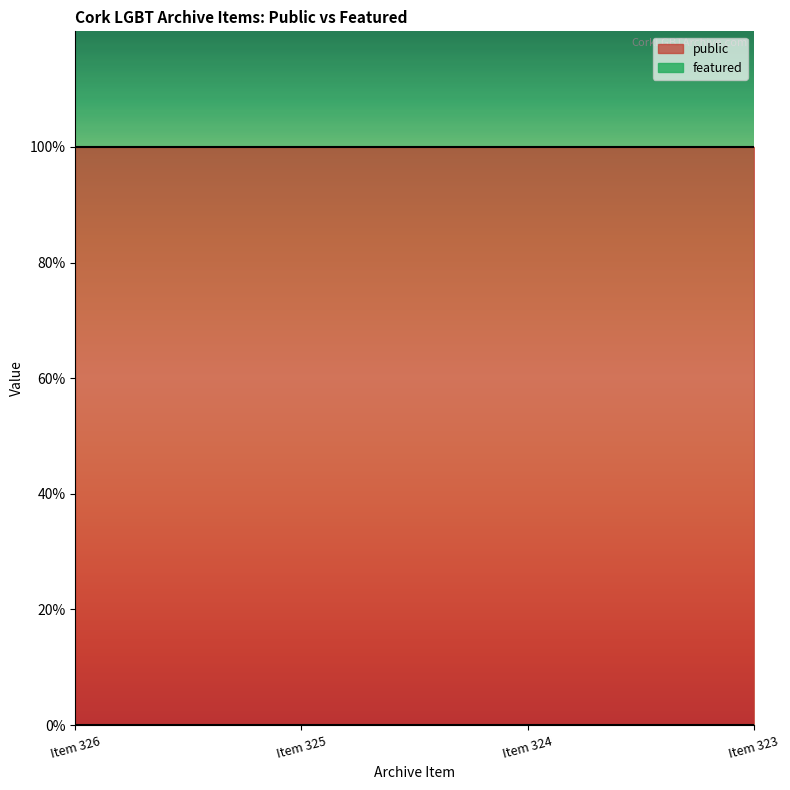

How many lines are shown in the chart?

2